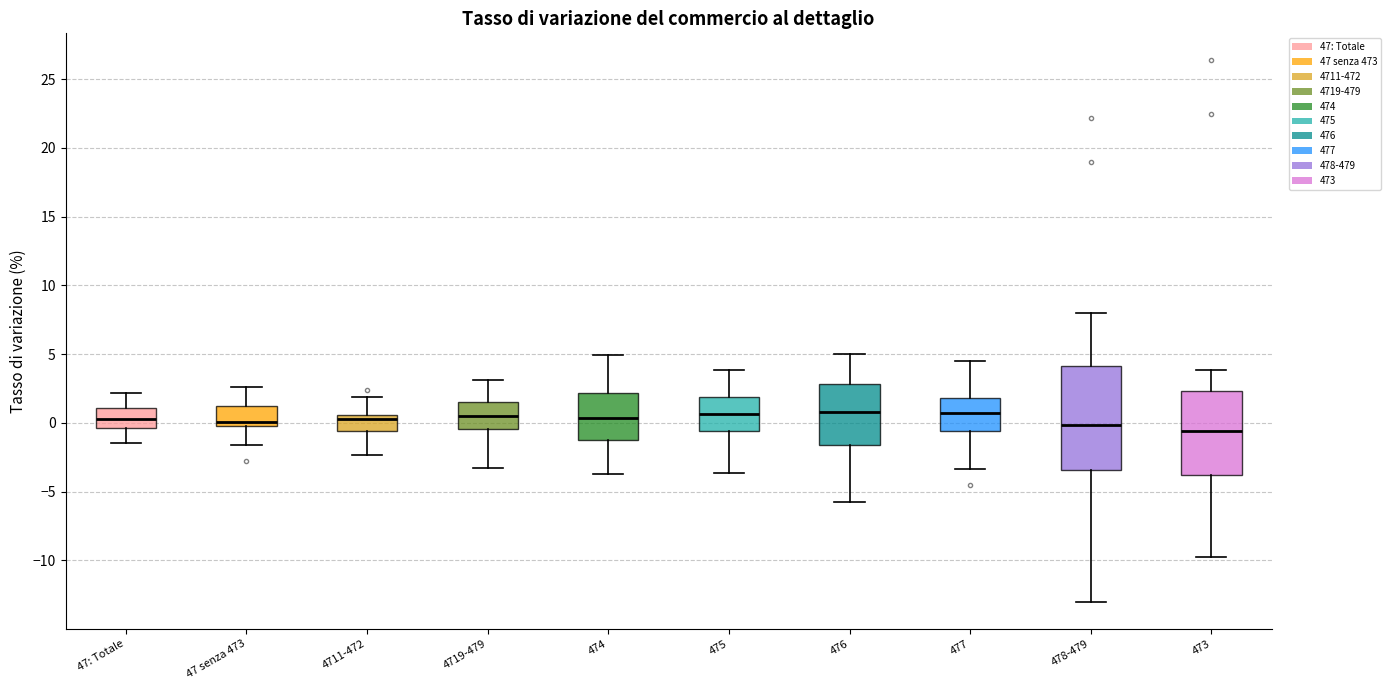

Which box is the tallest, from its lower edge to its upper edge?

478-479